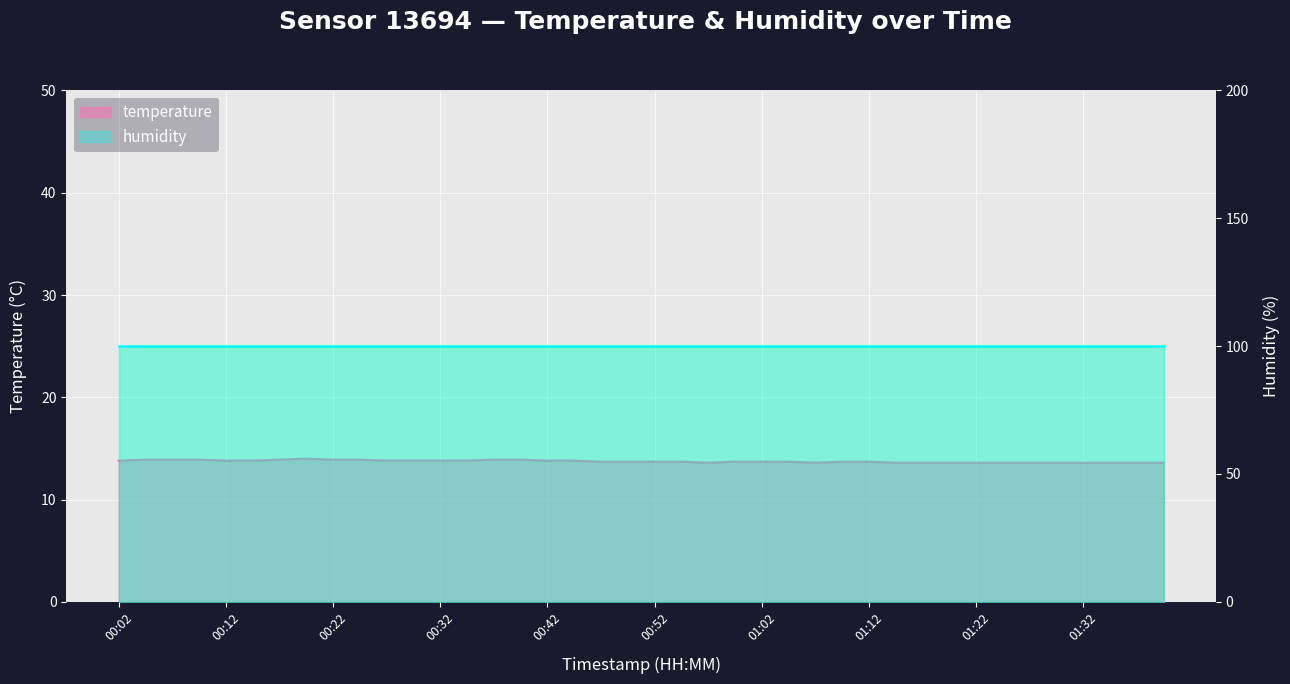

True or false: the data has more than 2 interior local peaks.

False